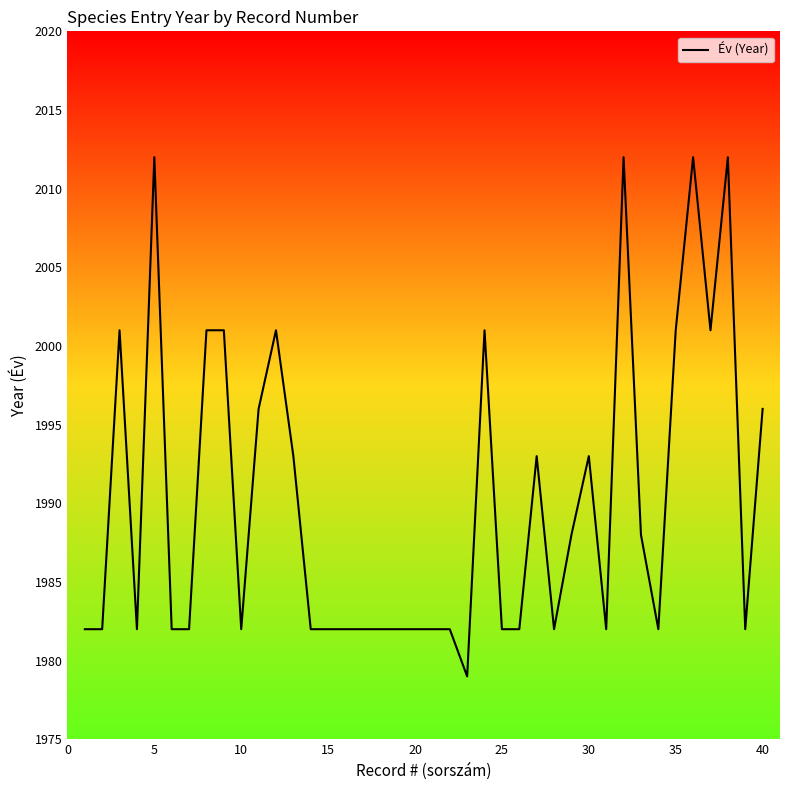

What is the minimum value shown in the chart?

1979